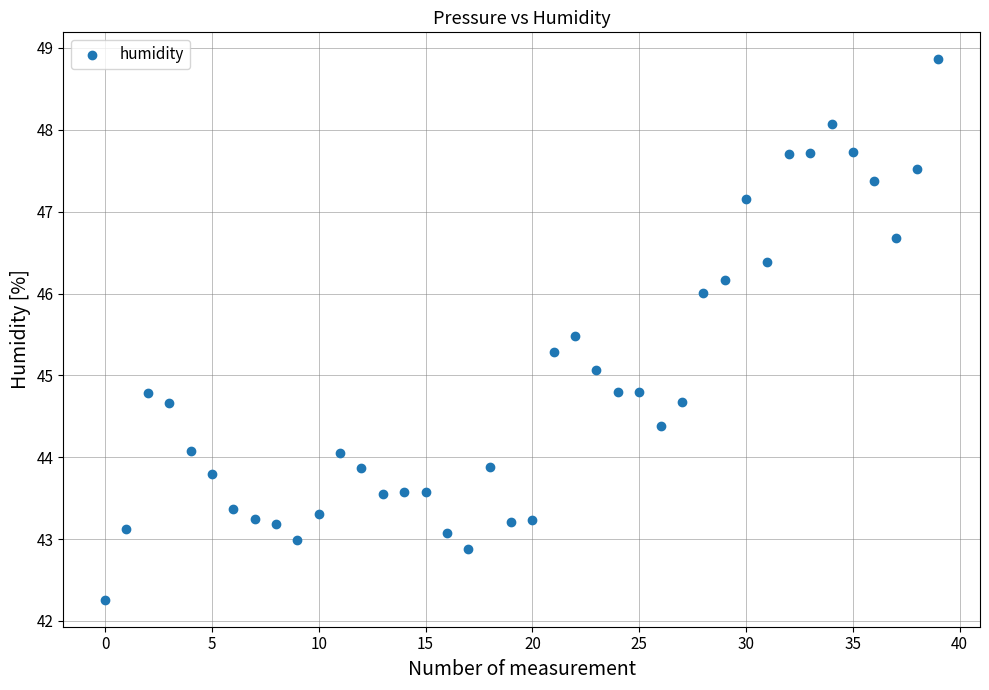

What is the range of Y values (max minus min)?

6.6